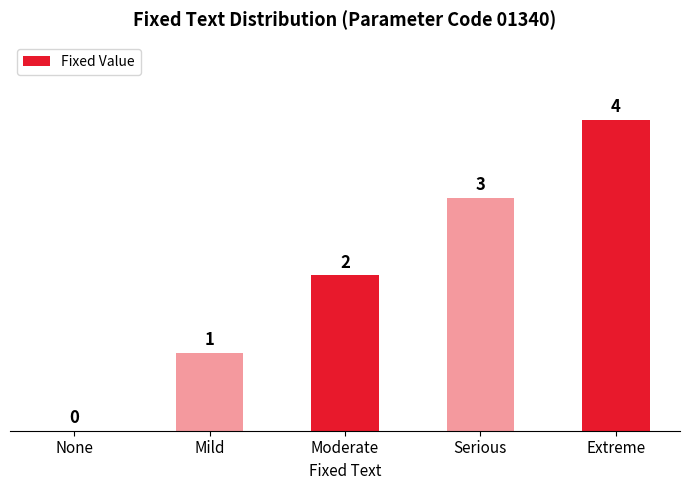

What is the sum of all values?

10